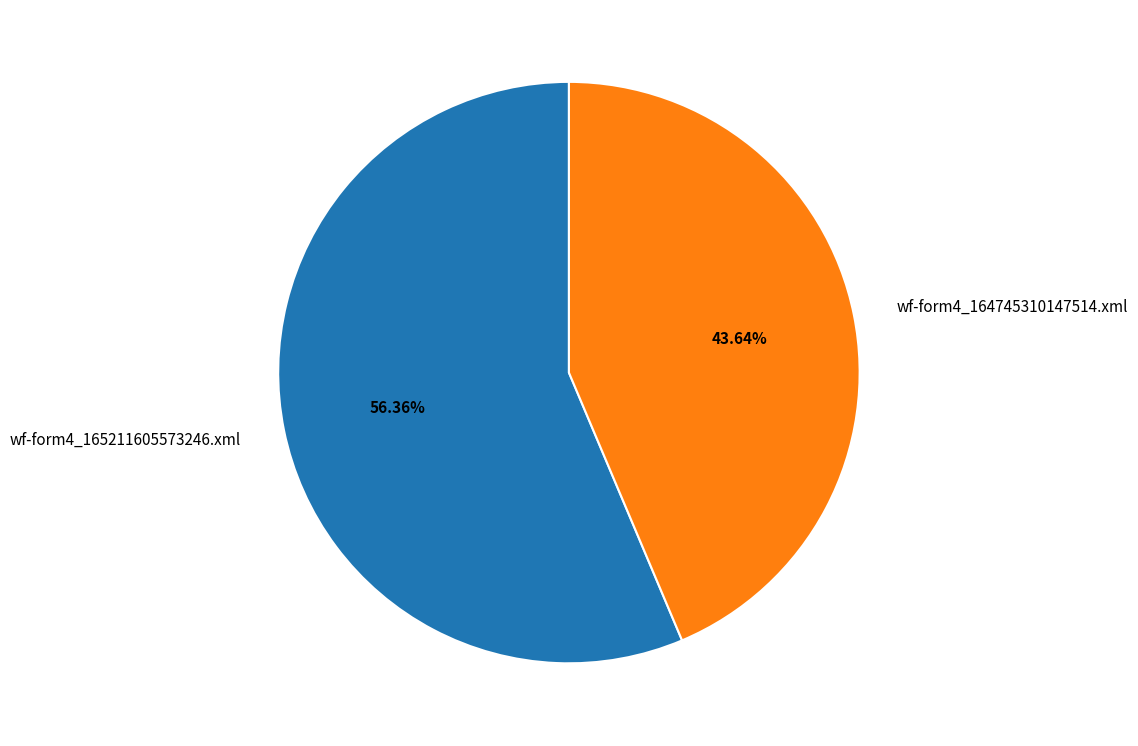

What percentage do wf-form4_165211605573246.xml and wf-form4_164745310147514.xml together represent?

100.0%